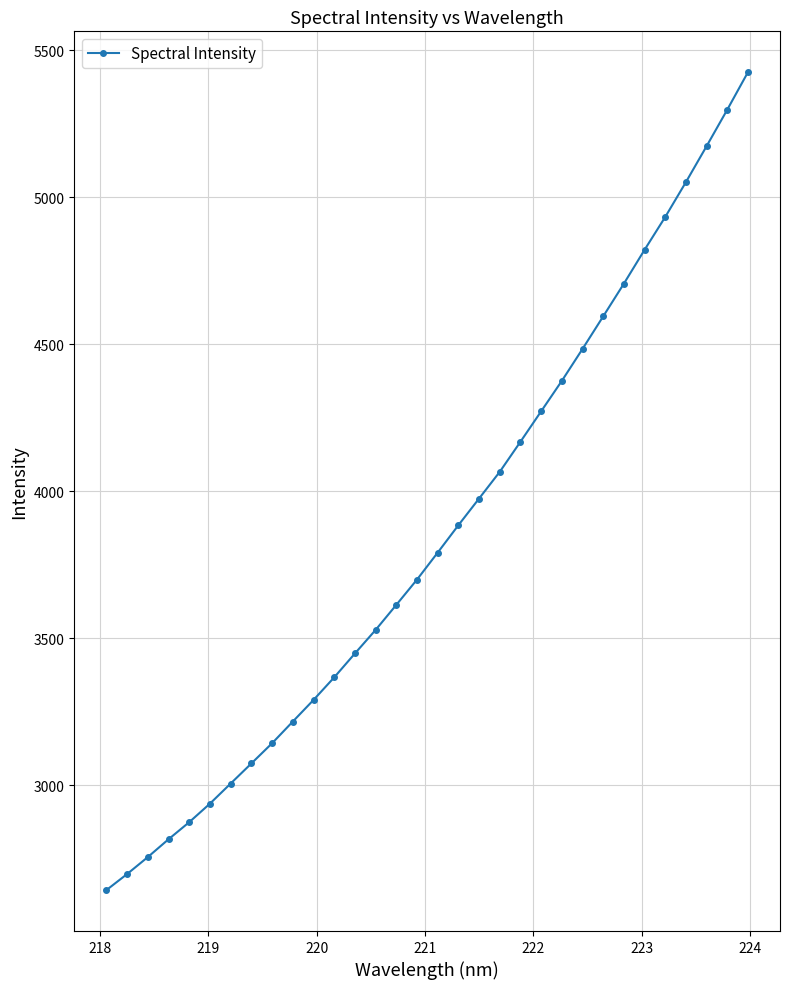

True or false: there are more than 2 points higher than both neighbors.

False